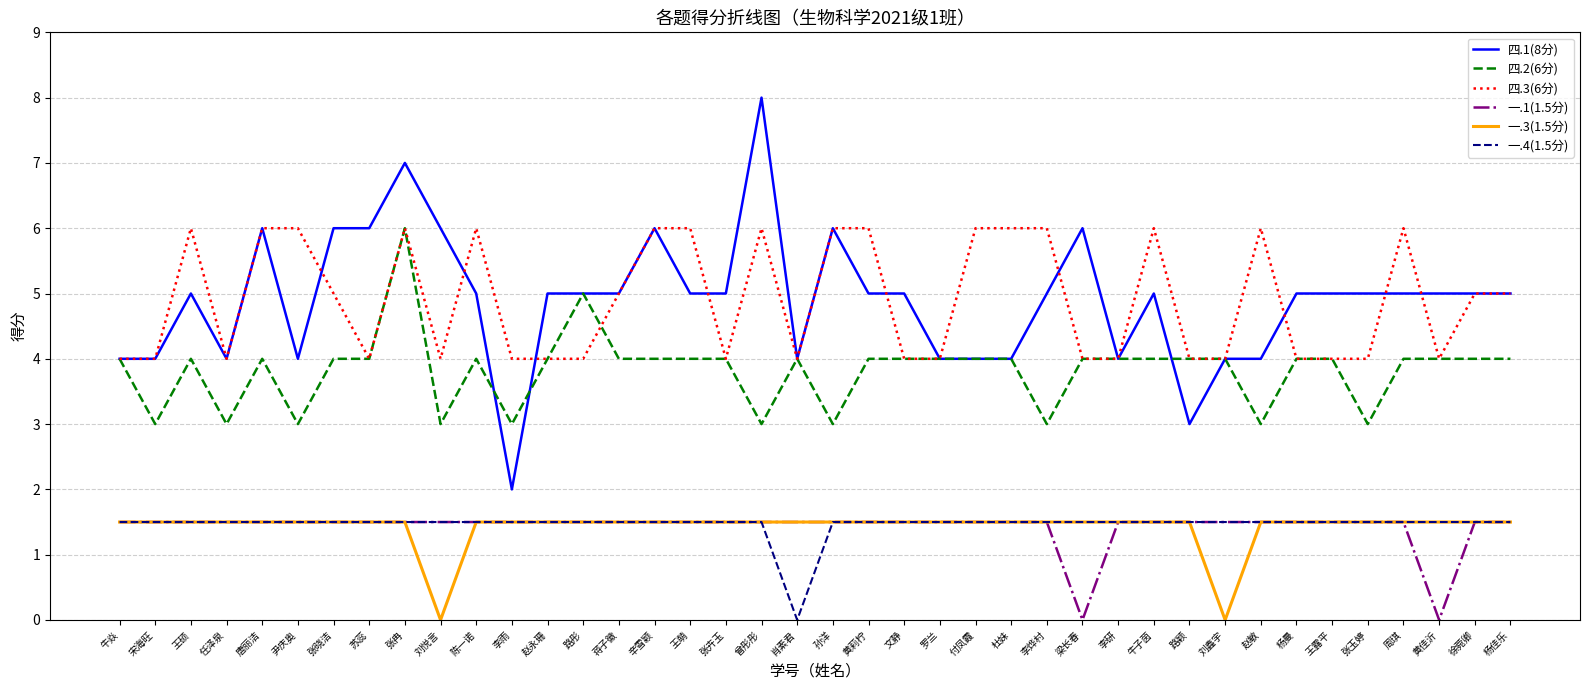

Reading left to right, transcribe all the data shown in this chart.

四.1(8分): 牛焱=4.0	宋海旺=4.0	王硕=5.0	任泽泉=4.0	唐丽洁=6.0	尹庆奥=4.0	张晓洁=6.0	苏蕊=6.0	张冉=7.0	刘悦言=6.0	陈一诺=5.0	李雨=2.0	赵永珊=5.0	路彤=5.0	蒋子徽=5.0	辛雪颖=6.0	王萌=5.0	张卉玉=5.0	曾彤彤=8.0	肖素君=4.0	孙洋=6.0	黄莉柠=5.0	文静=5.0	罗兰=4.0	付凤霞=4.0	杜妹=4.0	李烨村=5.0	梁长春=6.0	李研=4.0	牛子茵=5.0	路颖=3.0	刘鑫宇=4.0	赵敏=4.0	杨曼=5.0	王露平=5.0	张玉婷=5.0	周琪=5.0	黄佳沂=5.0	徐菀卿=5.0	杨佳乐=5.0
四.2(6分): 牛焱=4.0	宋海旺=3.0	王硕=4.0	任泽泉=3.0	唐丽洁=4.0	尹庆奥=3.0	张晓洁=4.0	苏蕊=4.0	张冉=6.0	刘悦言=3.0	陈一诺=4.0	李雨=3.0	赵永珊=4.0	路彤=5.0	蒋子徽=4.0	辛雪颖=4.0	王萌=4.0	张卉玉=4.0	曾彤彤=3.0	肖素君=4.0	孙洋=3.0	黄莉柠=4.0	文静=4.0	罗兰=4.0	付凤霞=4.0	杜妹=4.0	李烨村=3.0	梁长春=4.0	李研=4.0	牛子茵=4.0	路颖=4.0	刘鑫宇=4.0	赵敏=3.0	杨曼=4.0	王露平=4.0	张玉婷=3.0	周琪=4.0	黄佳沂=4.0	徐菀卿=4.0	杨佳乐=4.0
四.3(6分): 牛焱=4.0	宋海旺=4.0	王硕=6.0	任泽泉=4.0	唐丽洁=6.0	尹庆奥=6.0	张晓洁=5.0	苏蕊=4.0	张冉=6.0	刘悦言=4.0	陈一诺=6.0	李雨=4.0	赵永珊=4.0	路彤=4.0	蒋子徽=5.0	辛雪颖=6.0	王萌=6.0	张卉玉=4.0	曾彤彤=6.0	肖素君=4.0	孙洋=6.0	黄莉柠=6.0	文静=4.0	罗兰=4.0	付凤霞=6.0	杜妹=6.0	李烨村=6.0	梁长春=4.0	李研=4.0	牛子茵=6.0	路颖=4.0	刘鑫宇=4.0	赵敏=6.0	杨曼=4.0	王露平=4.0	张玉婷=4.0	周琪=6.0	黄佳沂=4.0	徐菀卿=5.0	杨佳乐=5.0
一.1(1.5分): 牛焱=1.5	宋海旺=1.5	王硕=1.5	任泽泉=1.5	唐丽洁=1.5	尹庆奥=1.5	张晓洁=1.5	苏蕊=1.5	张冉=1.5	刘悦言=1.5	陈一诺=1.5	李雨=1.5	赵永珊=1.5	路彤=1.5	蒋子徽=1.5	辛雪颖=1.5	王萌=1.5	张卉玉=1.5	曾彤彤=1.5	肖素君=1.5	孙洋=1.5	黄莉柠=1.5	文静=1.5	罗兰=1.5	付凤霞=1.5	杜妹=1.5	李烨村=1.5	梁长春=0.0	李研=1.5	牛子茵=1.5	路颖=1.5	刘鑫宇=1.5	赵敏=1.5	杨曼=1.5	王露平=1.5	张玉婷=1.5	周琪=1.5	黄佳沂=0.0	徐菀卿=1.5	杨佳乐=1.5
一.3(1.5分): 牛焱=1.5	宋海旺=1.5	王硕=1.5	任泽泉=1.5	唐丽洁=1.5	尹庆奥=1.5	张晓洁=1.5	苏蕊=1.5	张冉=1.5	刘悦言=0.0	陈一诺=1.5	李雨=1.5	赵永珊=1.5	路彤=1.5	蒋子徽=1.5	辛雪颖=1.5	王萌=1.5	张卉玉=1.5	曾彤彤=1.5	肖素君=1.5	孙洋=1.5	黄莉柠=1.5	文静=1.5	罗兰=1.5	付凤霞=1.5	杜妹=1.5	李烨村=1.5	梁长春=1.5	李研=1.5	牛子茵=1.5	路颖=1.5	刘鑫宇=0.0	赵敏=1.5	杨曼=1.5	王露平=1.5	张玉婷=1.5	周琪=1.5	黄佳沂=1.5	徐菀卿=1.5	杨佳乐=1.5
一.4(1.5分): 牛焱=1.5	宋海旺=1.5	王硕=1.5	任泽泉=1.5	唐丽洁=1.5	尹庆奥=1.5	张晓洁=1.5	苏蕊=1.5	张冉=1.5	刘悦言=1.5	陈一诺=1.5	李雨=1.5	赵永珊=1.5	路彤=1.5	蒋子徽=1.5	辛雪颖=1.5	王萌=1.5	张卉玉=1.5	曾彤彤=1.5	肖素君=0.0	孙洋=1.5	黄莉柠=1.5	文静=1.5	罗兰=1.5	付凤霞=1.5	杜妹=1.5	李烨村=1.5	梁长春=1.5	李研=1.5	牛子茵=1.5	路颖=1.5	刘鑫宇=1.5	赵敏=1.5	杨曼=1.5	王露平=1.5	张玉婷=1.5	周琪=1.5	黄佳沂=1.5	徐菀卿=1.5	杨佳乐=1.5